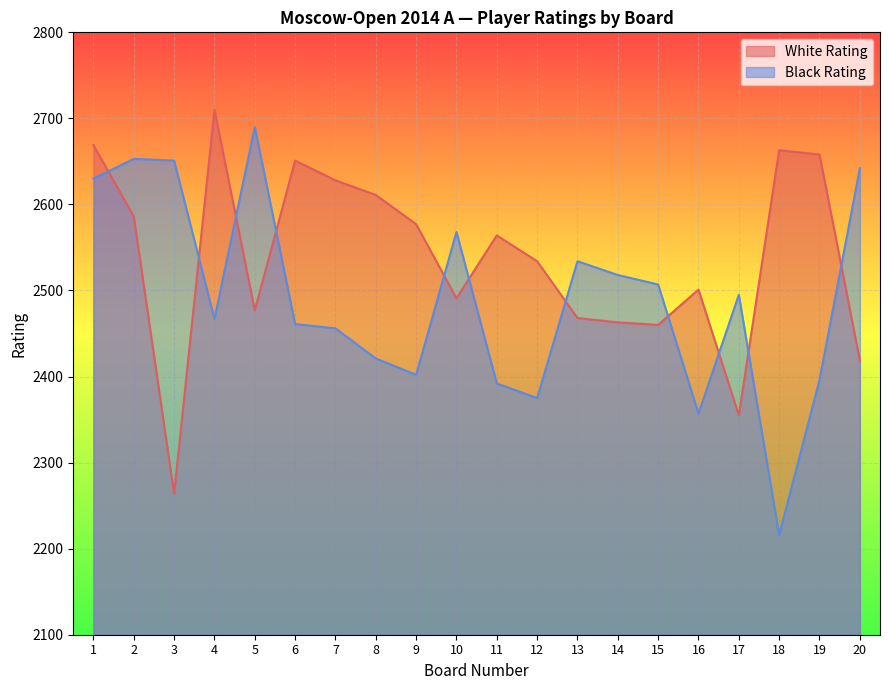

True or false: White Rating has a value of 2419 at 20.

True